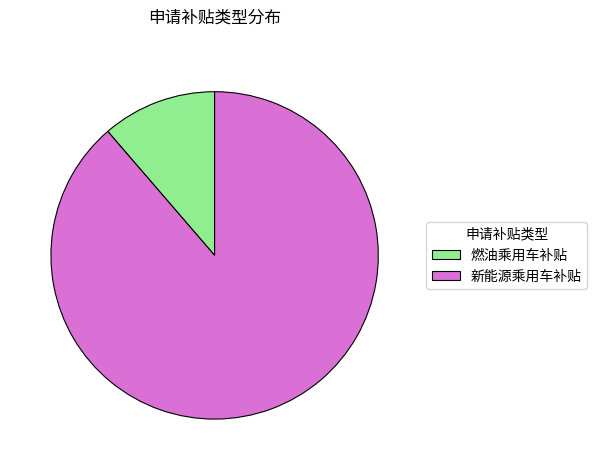

Rank the categories by value from highest to lowest.

新能源乘用车补贴, 燃油乘用车补贴